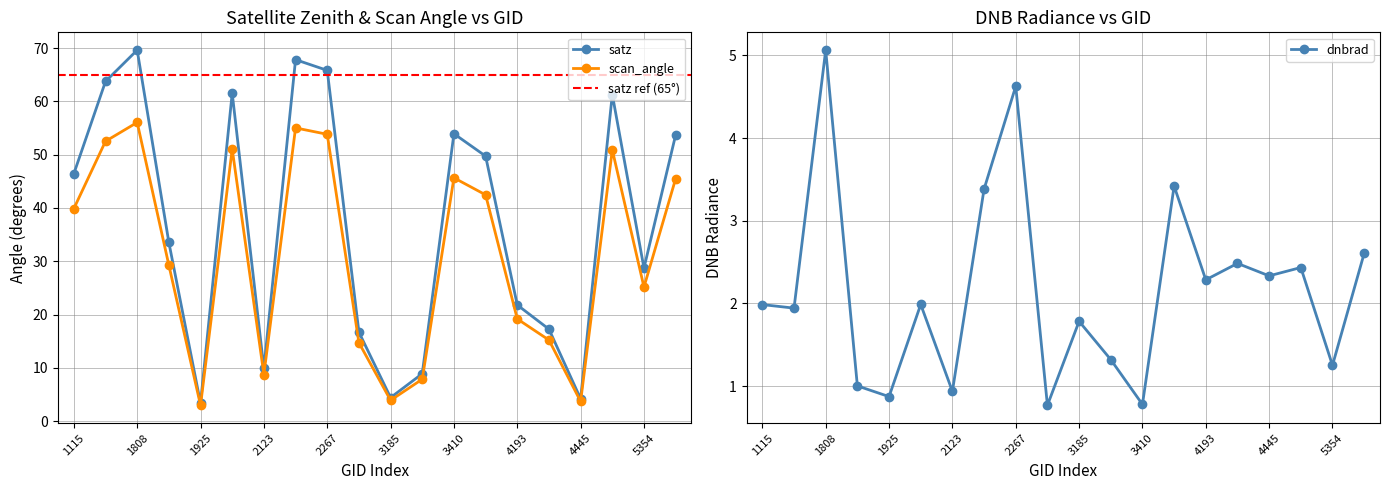

What is the difference between the second highest and minimum values in the satz series?

64.5